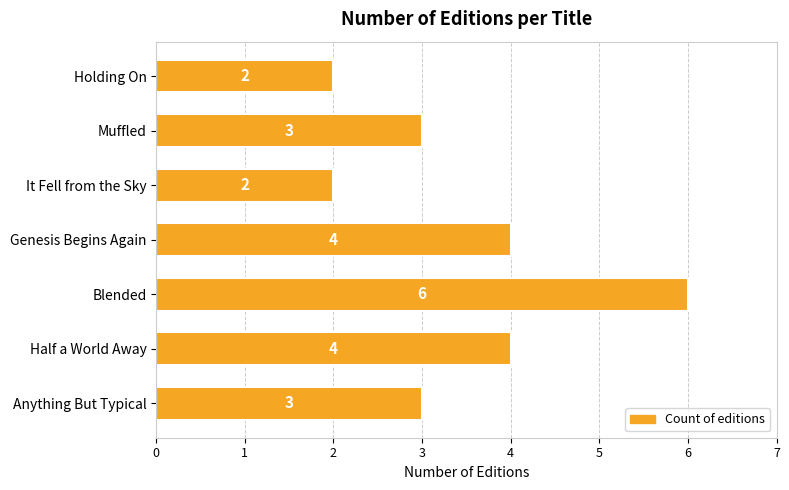

What is the greatest value displayed?

6